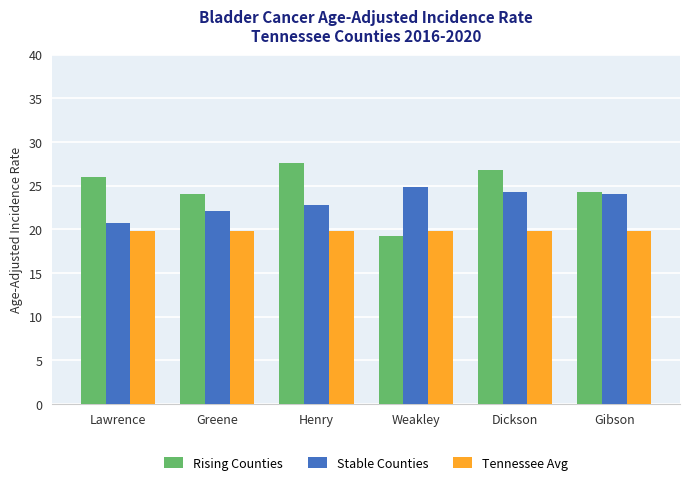

How many groups of bars are there?

6